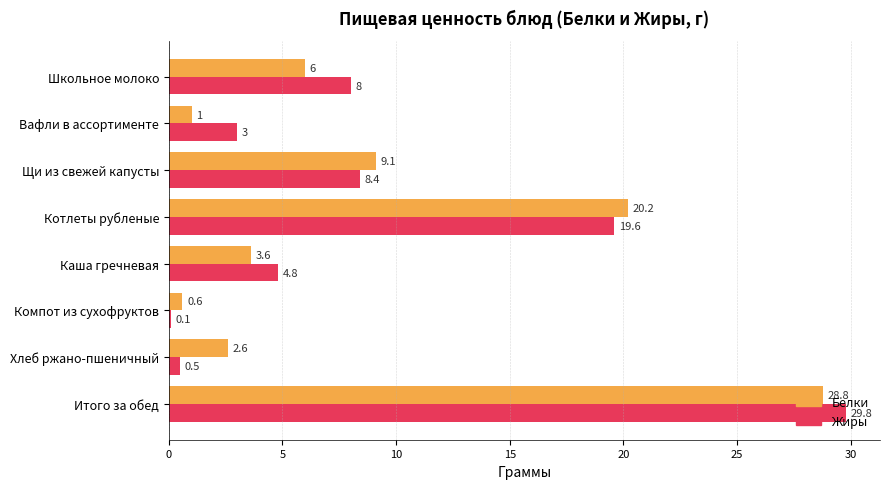

Which label corresponds to the largest value in the chart?

Итого за обед